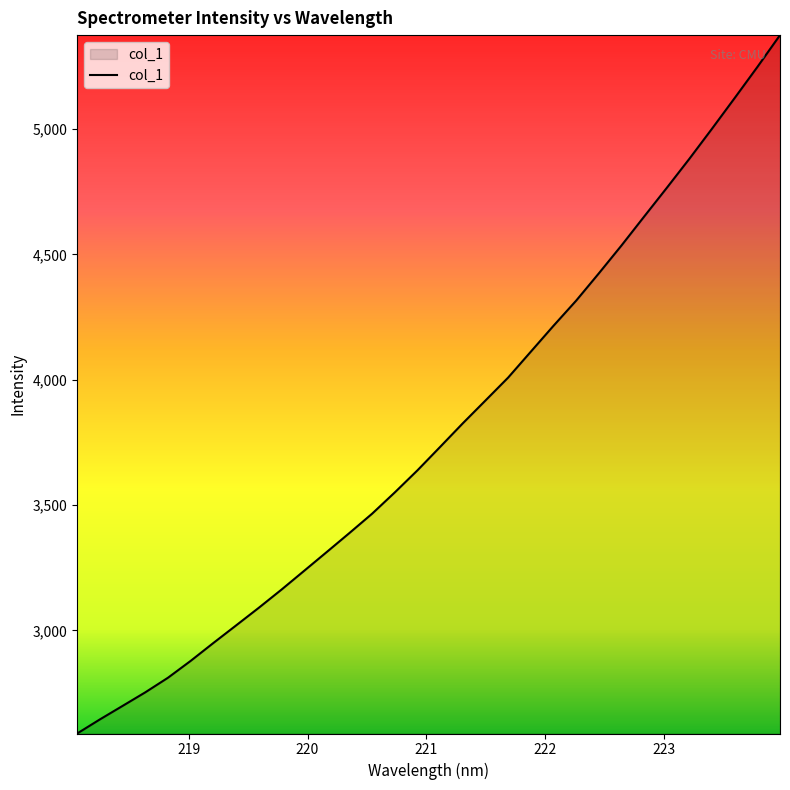

How many lines are shown in the chart?

1